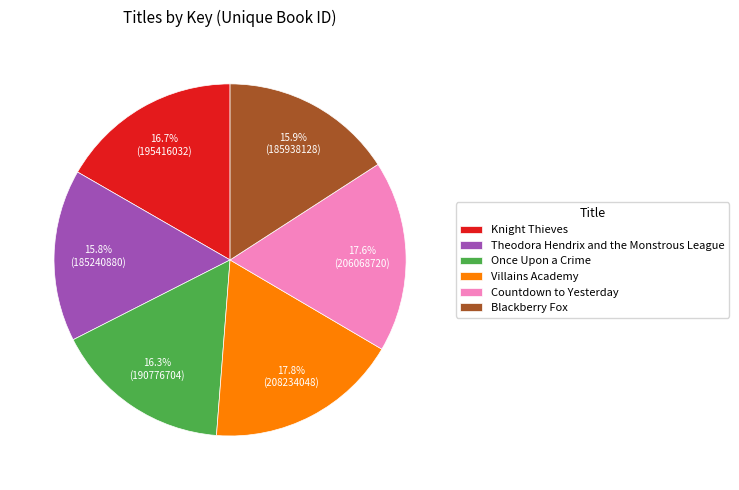

Combined, do Blackberry Fox and Theodora Hendrix and the Monstrous League account for over 50%?

No